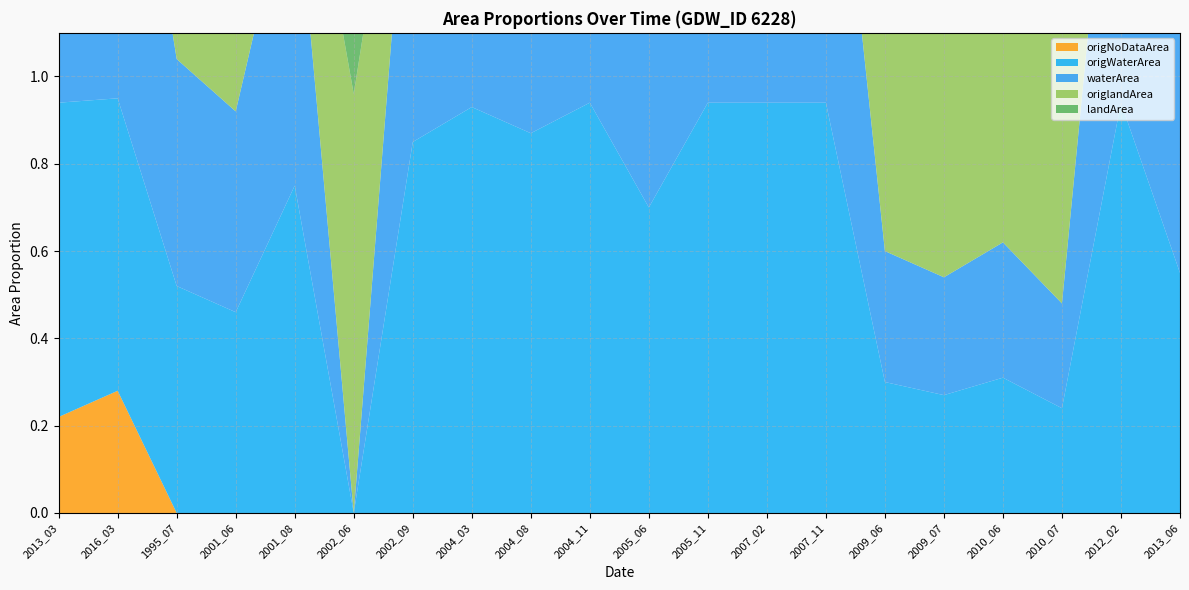

Reading left to right, transcribe all the data shown in this chart.

waterArea: 2013_03=0.9	2016_03=0.9	1995_07=0.5	2001_06=0.5	2001_08=0.8	2002_06=0.0	2002_09=0.8	2004_03=0.9	2004_08=0.9	2004_11=0.9	2005_06=0.7	2005_11=0.9	2007_02=0.9	2007_11=0.9	2009_06=0.3	2009_07=0.3	2010_06=0.3	2010_07=0.2	2012_02=0.9	2013_06=0.6
landArea: 2013_03=0.0	2016_03=0.0	1995_07=0.5	2001_06=0.5	2001_08=0.2	2002_06=1.0	2002_09=0.1	2004_03=0.0	2004_08=0.1	2004_11=0.0	2005_06=0.3	2005_11=0.0	2007_02=0.0	2007_11=0.0	2009_06=0.7	2009_07=0.7	2010_06=0.7	2010_07=0.7	2012_02=0.0	2013_06=0.4
origWaterArea: 2013_03=0.7	2016_03=0.7	1995_07=0.5	2001_06=0.5	2001_08=0.8	2002_06=0.0	2002_09=0.8	2004_03=0.9	2004_08=0.9	2004_11=0.9	2005_06=0.7	2005_11=0.9	2007_02=0.9	2007_11=0.9	2009_06=0.3	2009_07=0.3	2010_06=0.3	2010_07=0.2	2012_02=0.9	2013_06=0.6
origlandArea: 2013_03=0.0	2016_03=0.0	1995_07=0.5	2001_06=0.5	2001_08=0.2	2002_06=1.0	2002_09=0.1	2004_03=0.0	2004_08=0.1	2004_11=0.0	2005_06=0.3	2005_11=0.0	2007_02=0.0	2007_11=0.0	2009_06=0.7	2009_07=0.7	2010_06=0.7	2010_07=0.7	2012_02=0.0	2013_06=0.4
origNoDataArea: 2013_03=0.2	2016_03=0.3	1995_07=0.0	2001_06=0.0	2001_08=0.0	2002_06=0.0	2002_09=0.0	2004_03=0.0	2004_08=0.0	2004_11=0.0	2005_06=0.0	2005_11=0.0	2007_02=0.0	2007_11=0.0	2009_06=0.0	2009_07=0.0	2010_06=0.0	2010_07=0.0	2012_02=0.0	2013_06=0.0